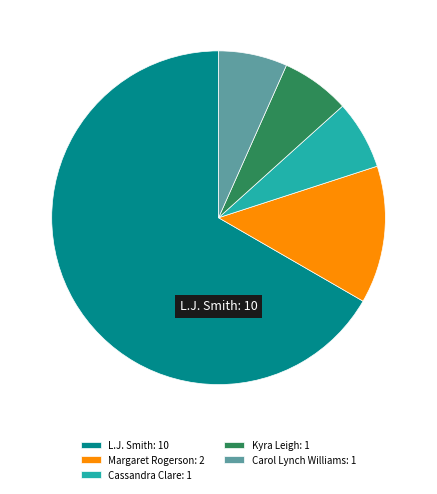

Does L.J. Smith: 10 represent more than half of the total?

Yes